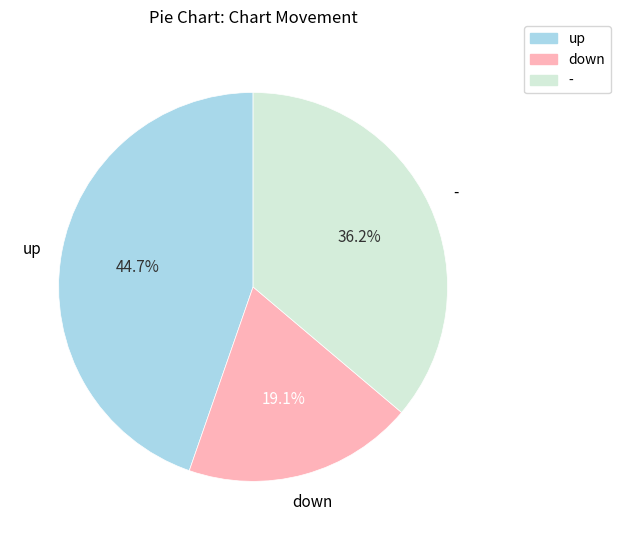

Which has a higher value, down or -?

-